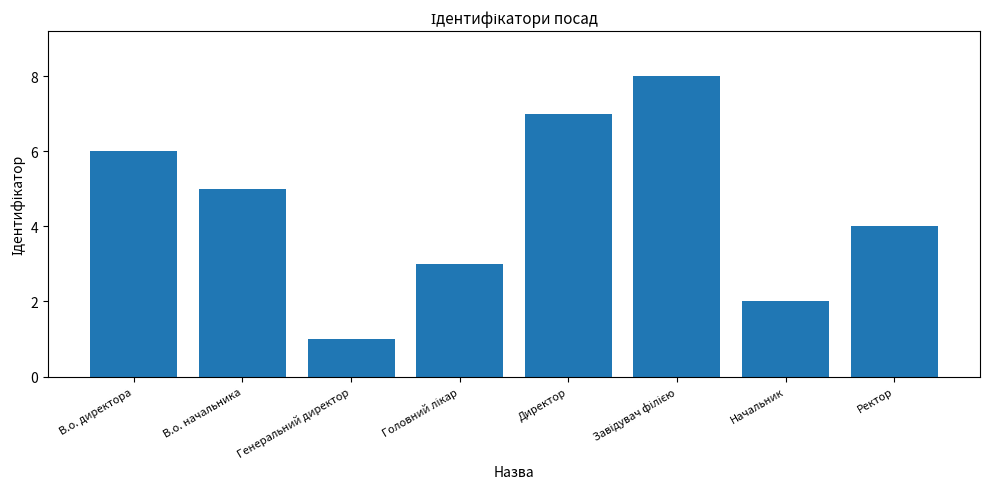

How many bars are there in total?

8